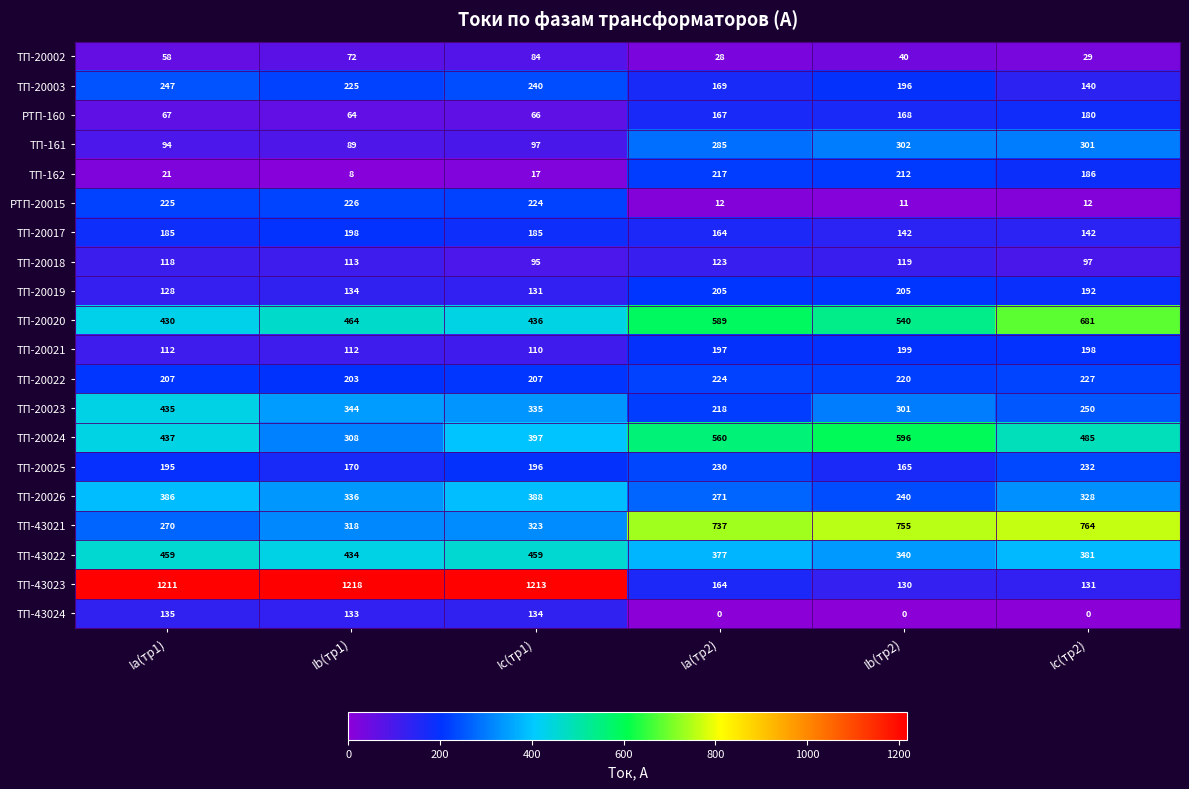

How many distinct data groups are displayed?

20